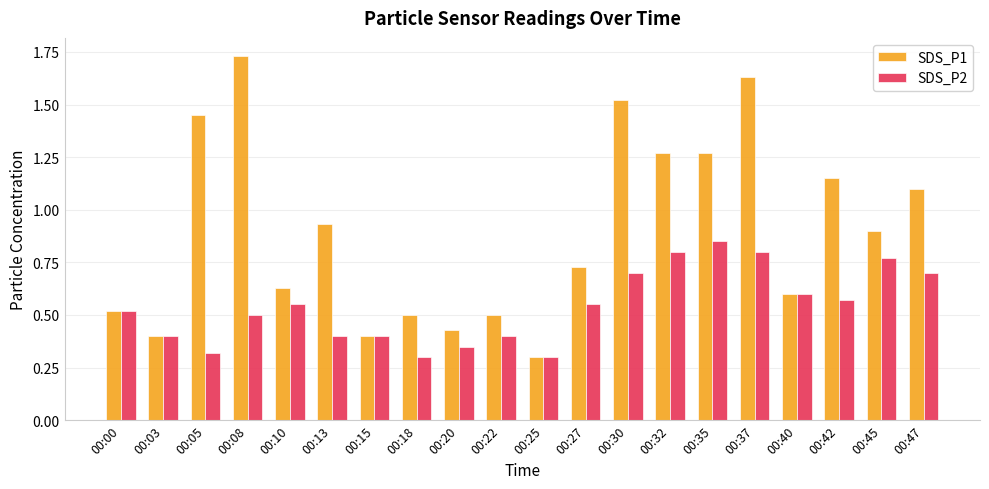

What is the spread (max minus min) of values at 00:27?

0.2